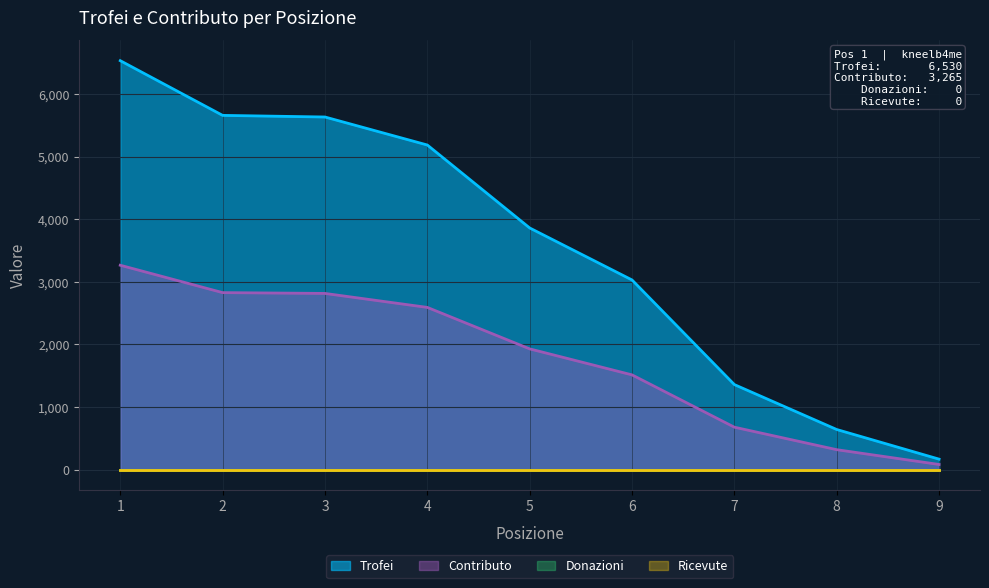

What is the difference between the maximum and minimum values in the Contributo series?

3180